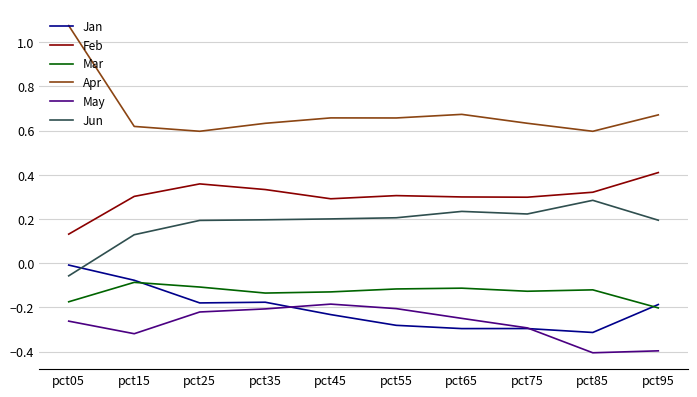

What are all the series names shown in the legend?

Jan, Feb, Mar, Apr, May, Jun